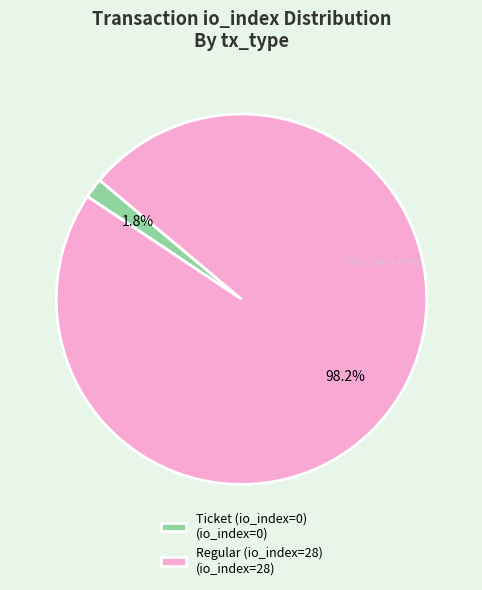

What percentage is the Regular (io_index=28) slice, to the nearest percent?

98%